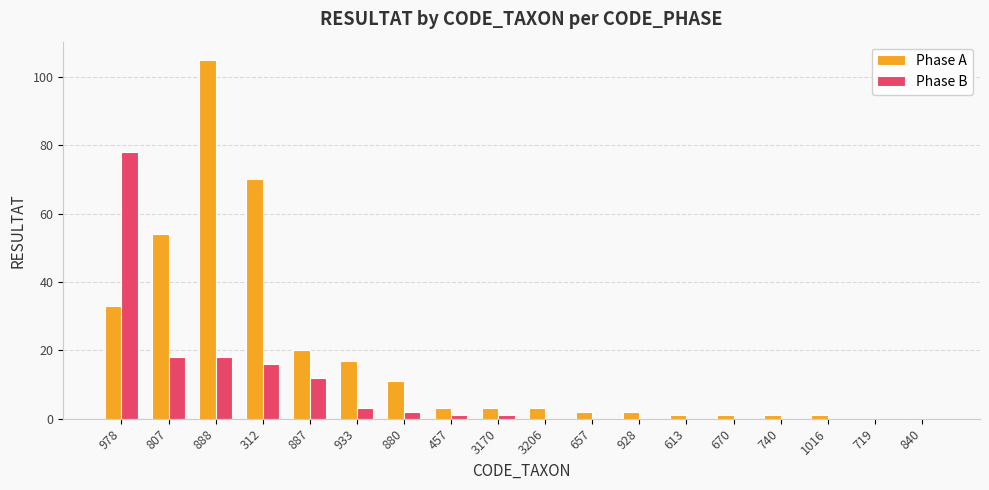

At which label is Phase A closest to 52?

807